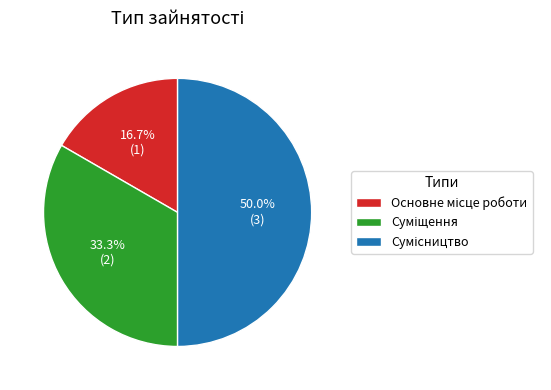

Combined, what portion of the pie is Основне місце роботи and Сумісництво?

66.7%